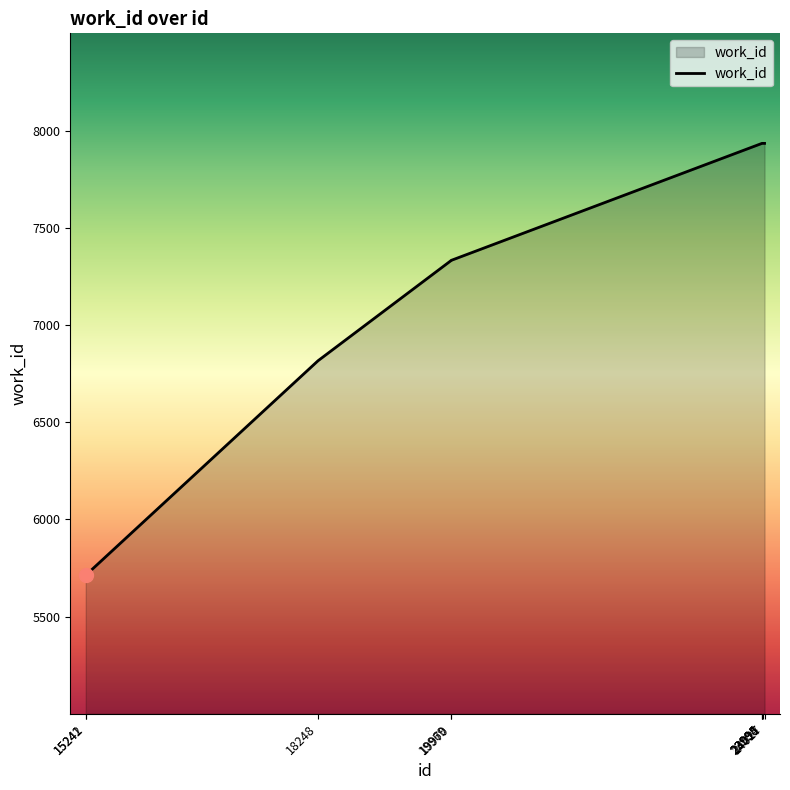

What is the ratio of the value at 19970 to the value at 18248?

1.1